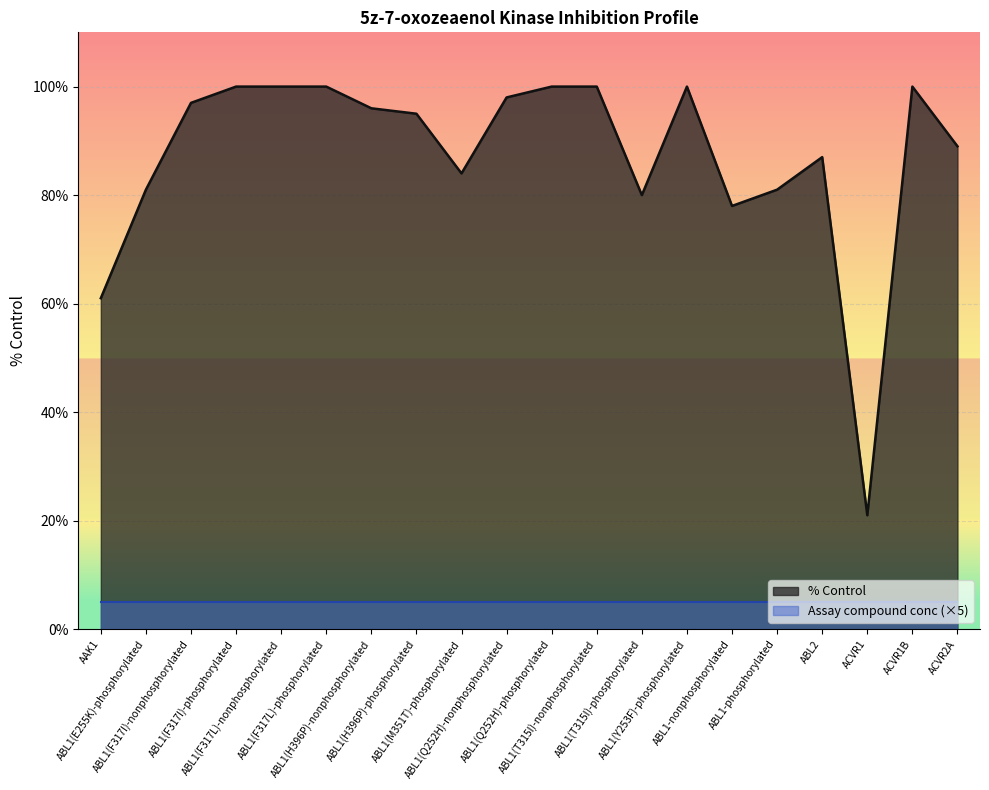

Reading left to right, list all the values displayed in this chart.

61	81	97	100	100	100	96	95	84	98	100	100	80	100	78	81	87	21	100	89